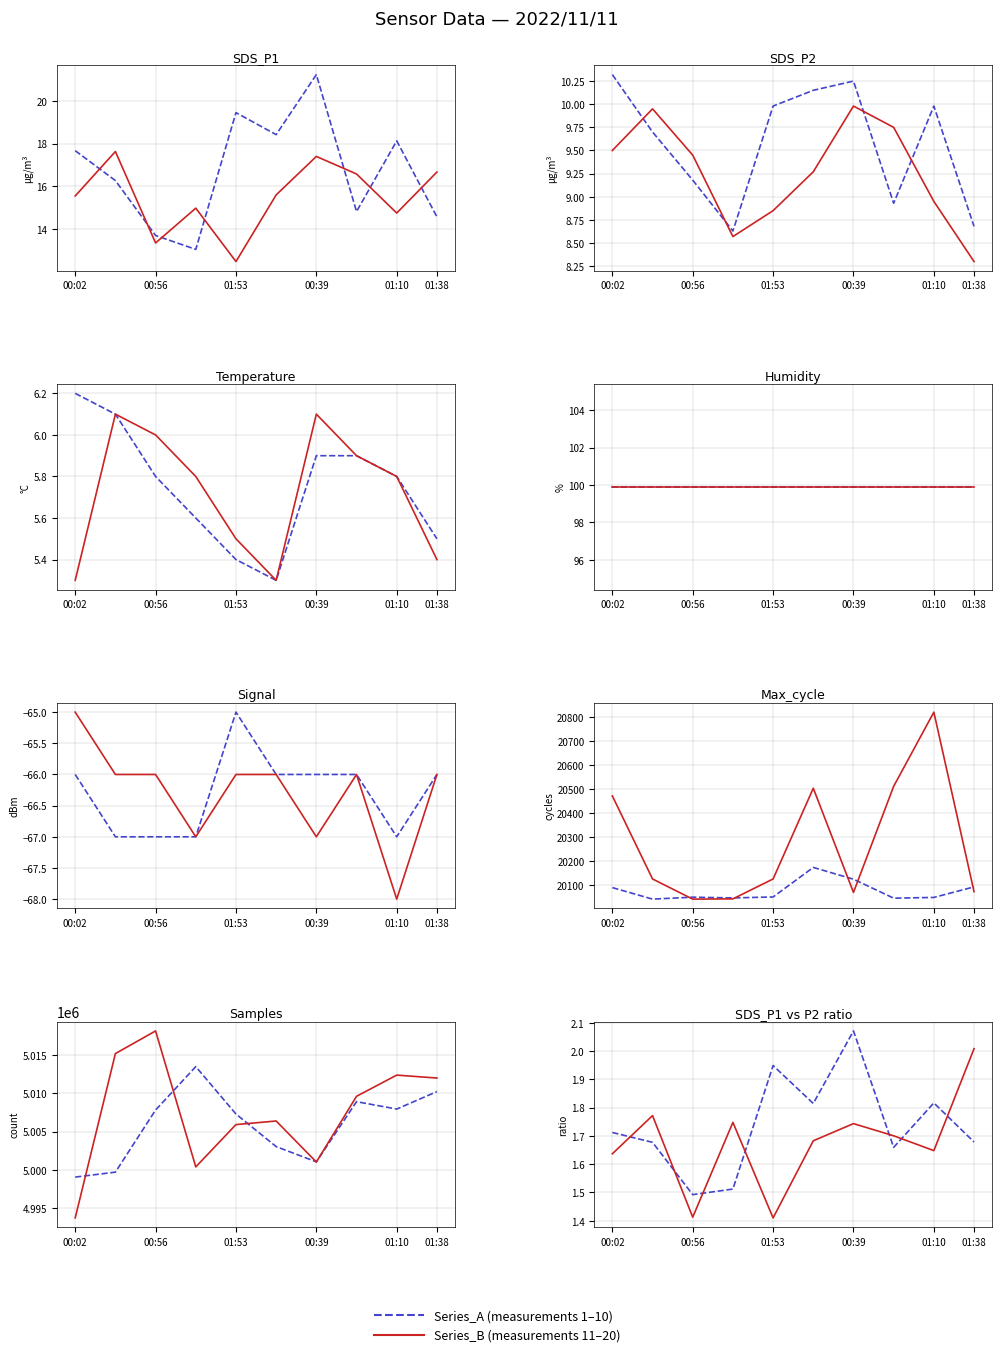

How many lines are shown in the chart?

2